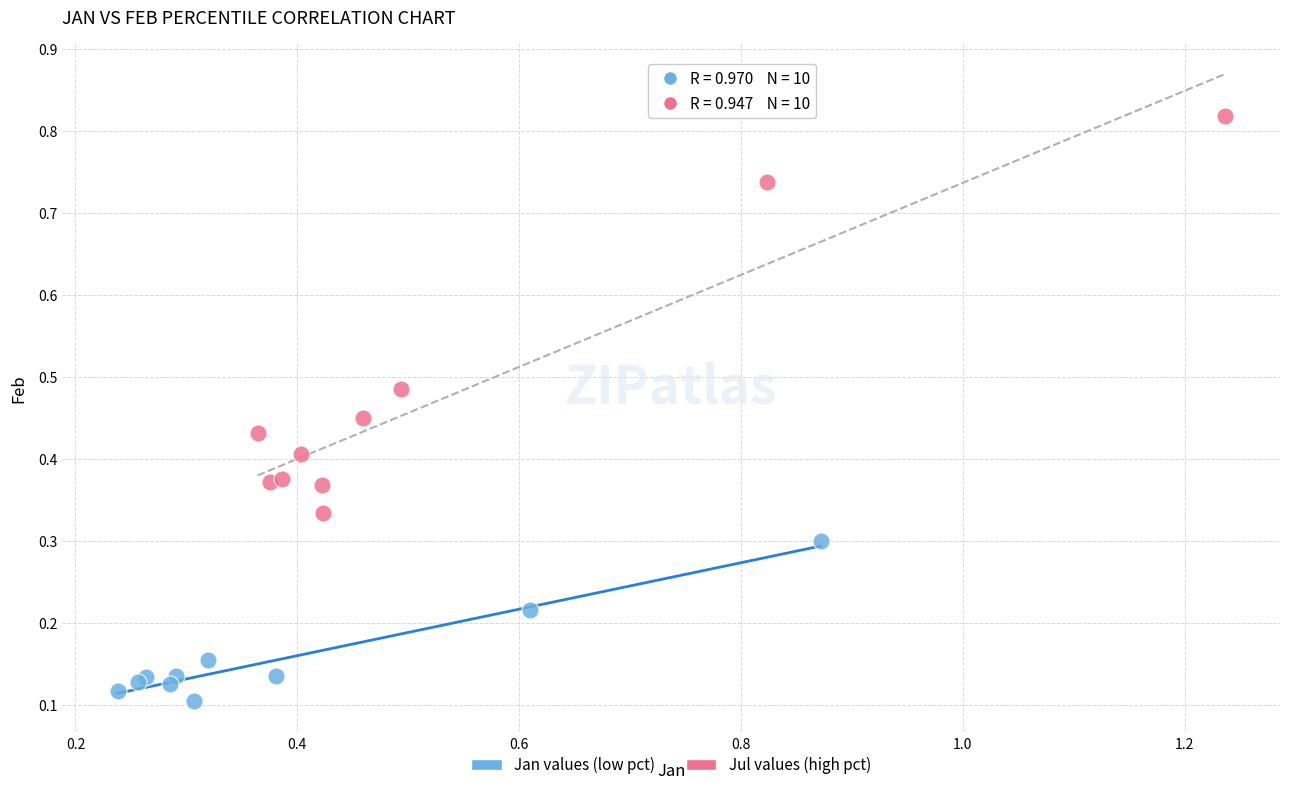

Which series reaches the minimum Y coordinate?

Jan values (low pct)